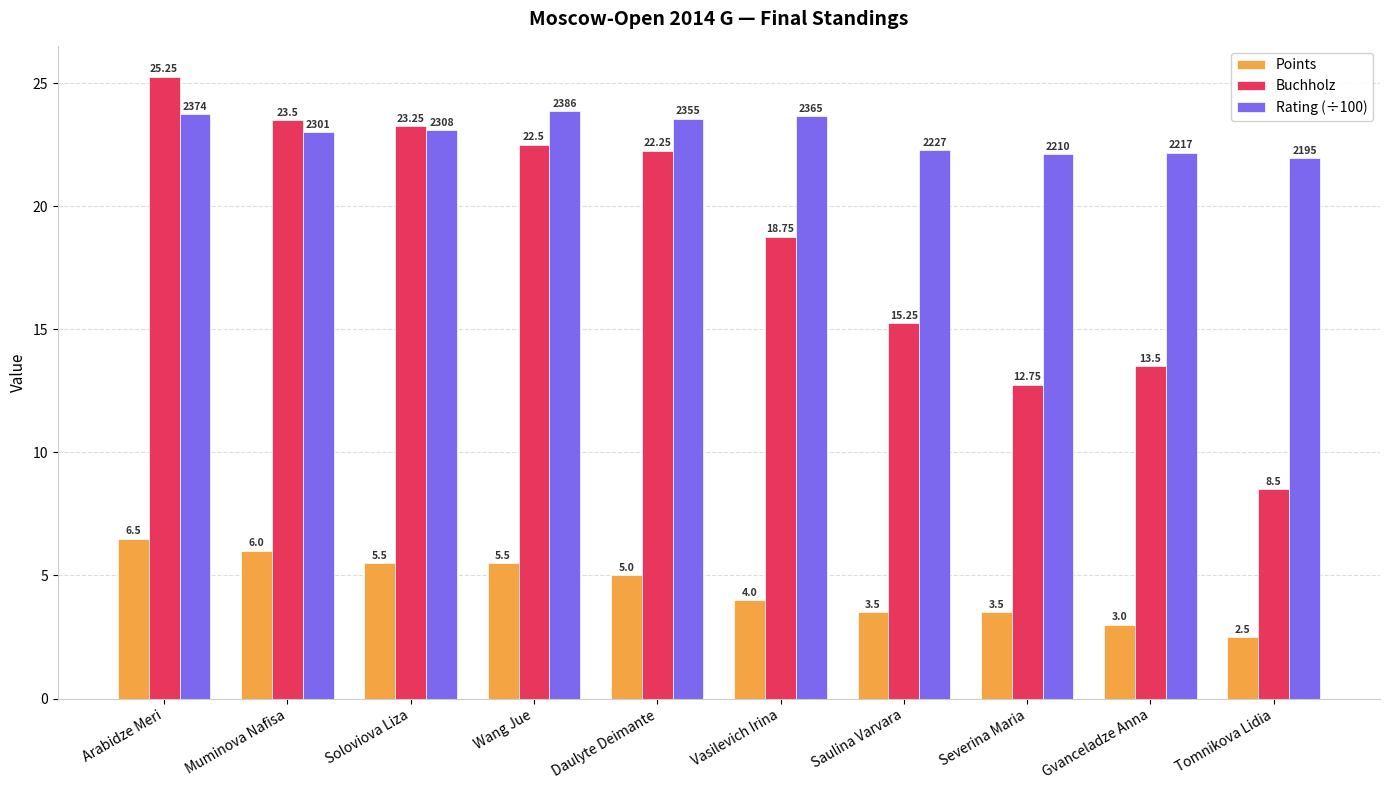

What are all the series names shown in the legend?

Points, Buchholz, Rating (÷100)